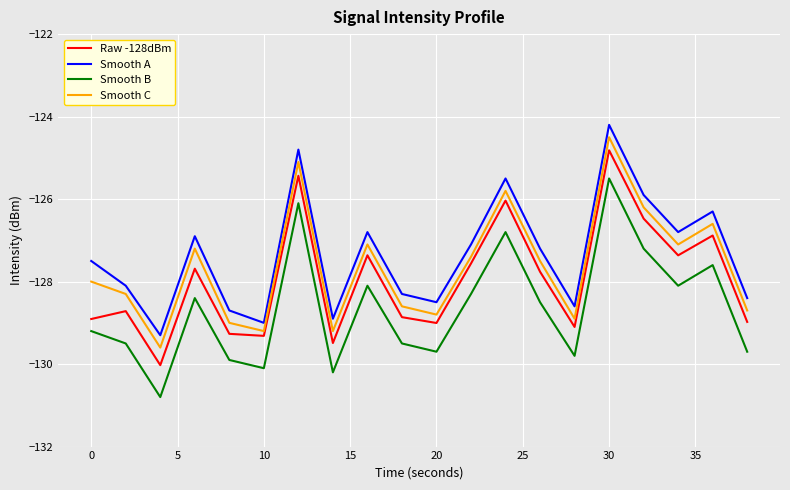

What is the difference between the maximum and minimum values in the Smooth C series?

5.1